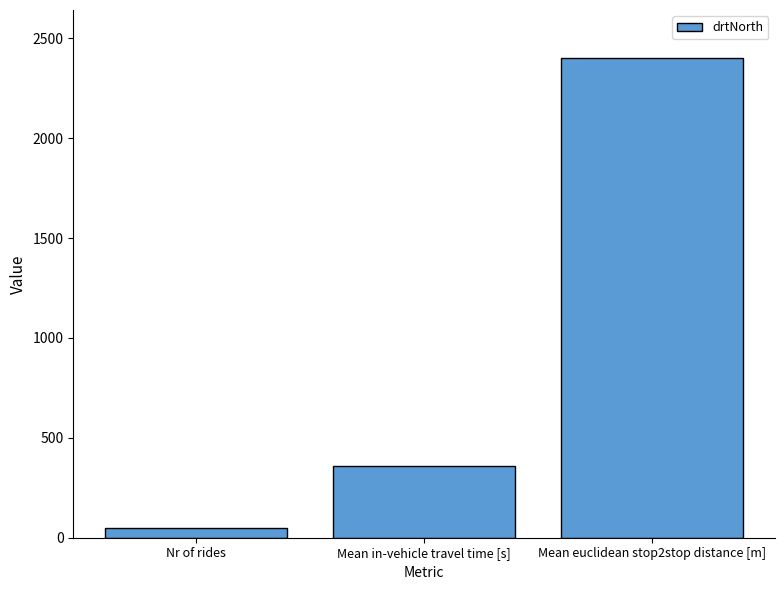

The value at Nr of rides is 51. True or false?

True